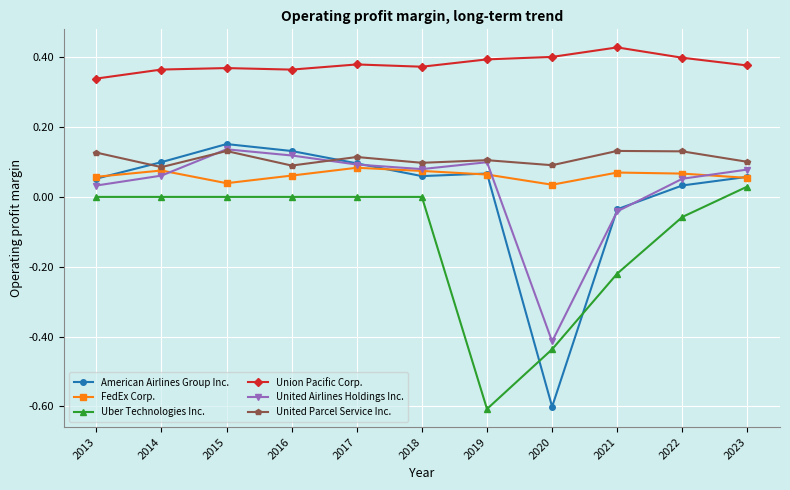

What is the total value across all series at 2020?

-0.9